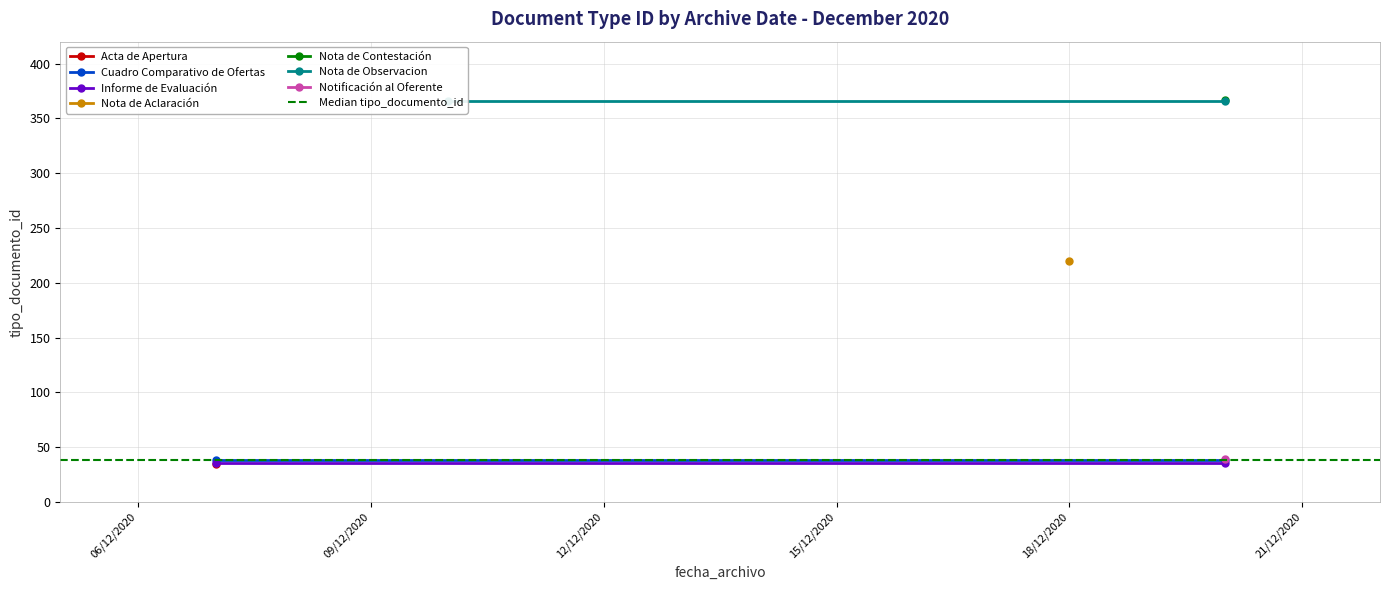

Between 06/12/2020 and 09/12/2020, which series saw the biggest shift?

Cuadro Comparativo de Ofertas